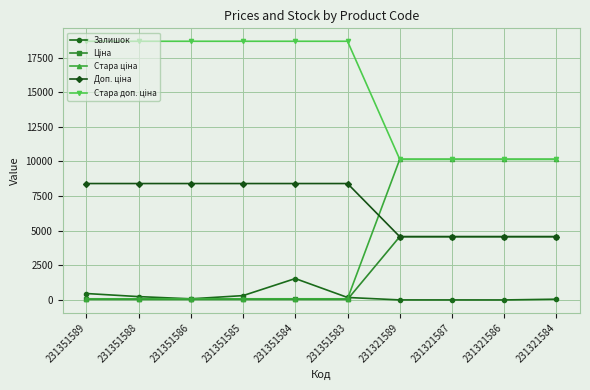

At how many categories does at least one series exceed 14289?

6